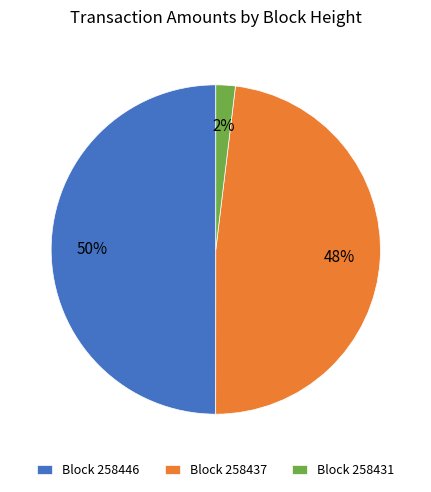

Is it true that Block 258437 is 34% of the pie?

False